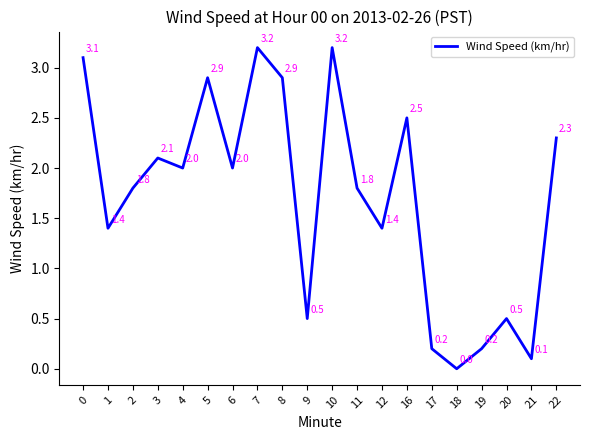

Between 21 and 19, which is larger?

19